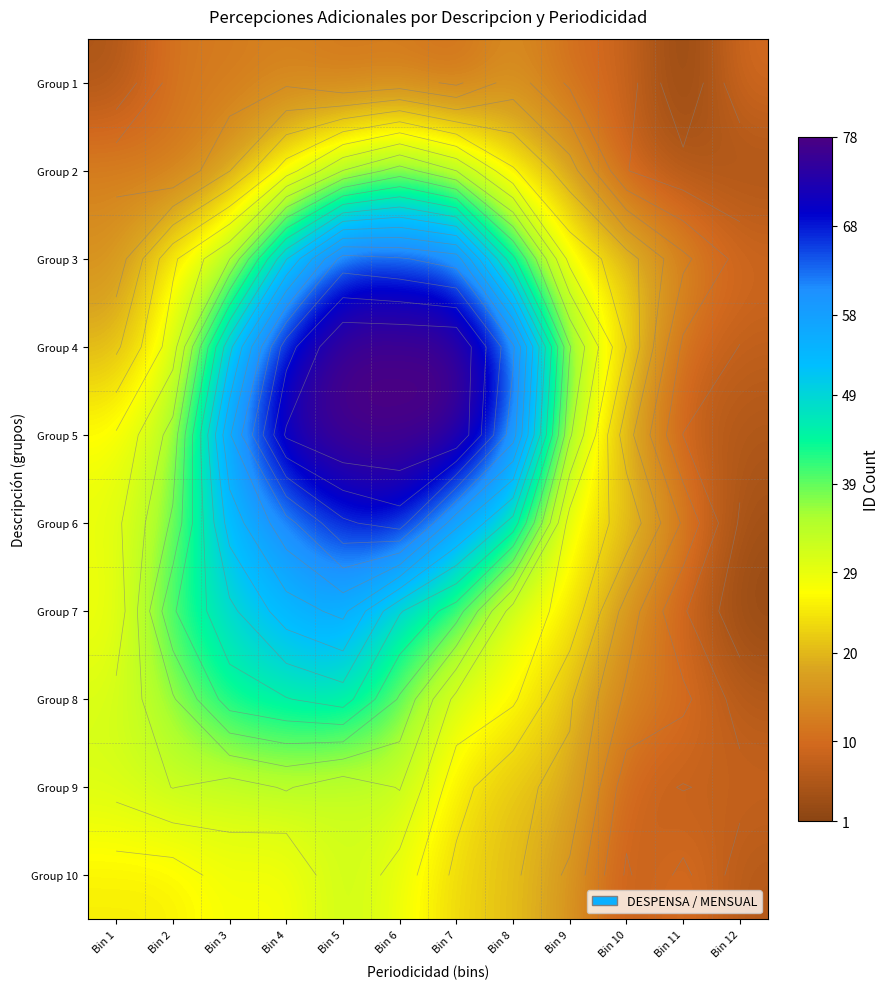

What is the sum of all Group 2 values?

229.9